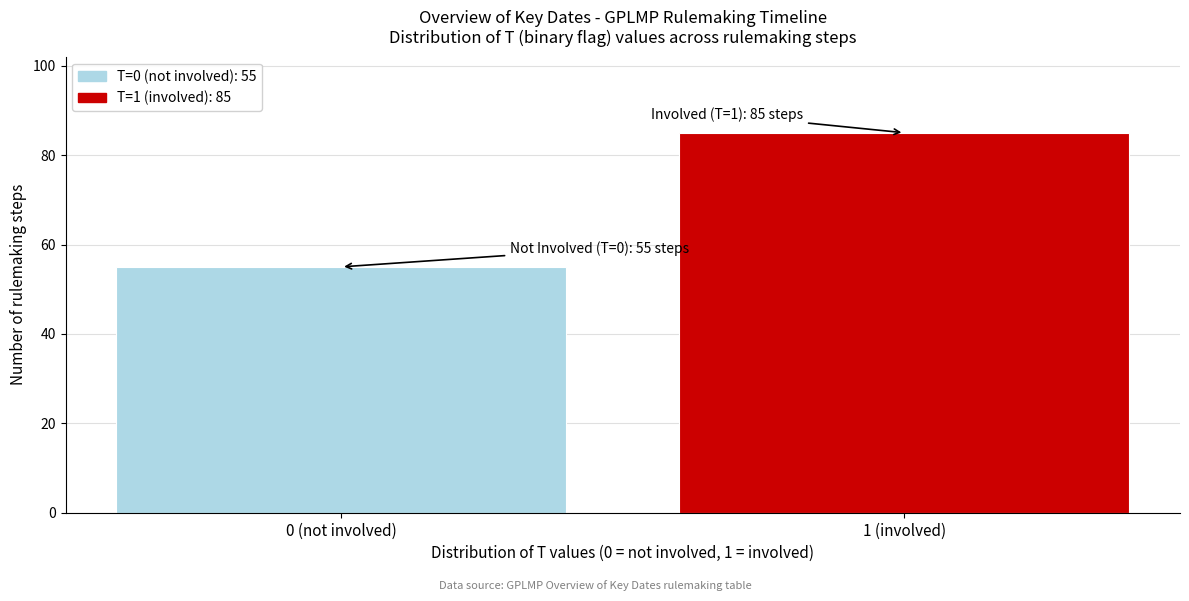

Reading right to left, extract all data points from this chart.

1 (involved)=85	0 (not involved)=55